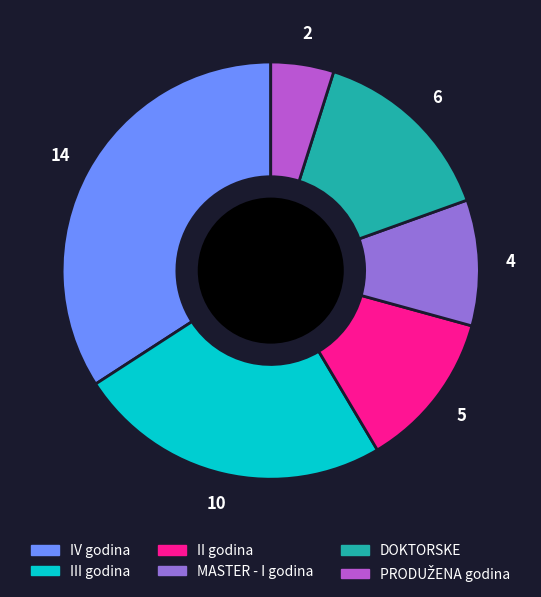

Is there any slice that represents more than half of the pie?

No